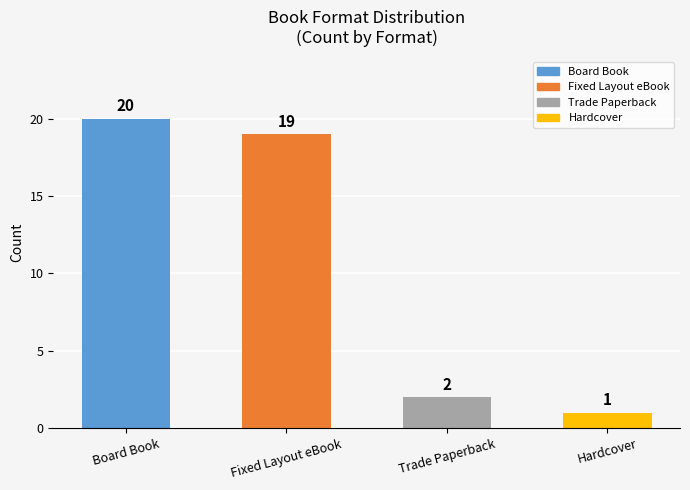

The chart shows a value of 19 at Fixed Layout eBook. True or false?

True